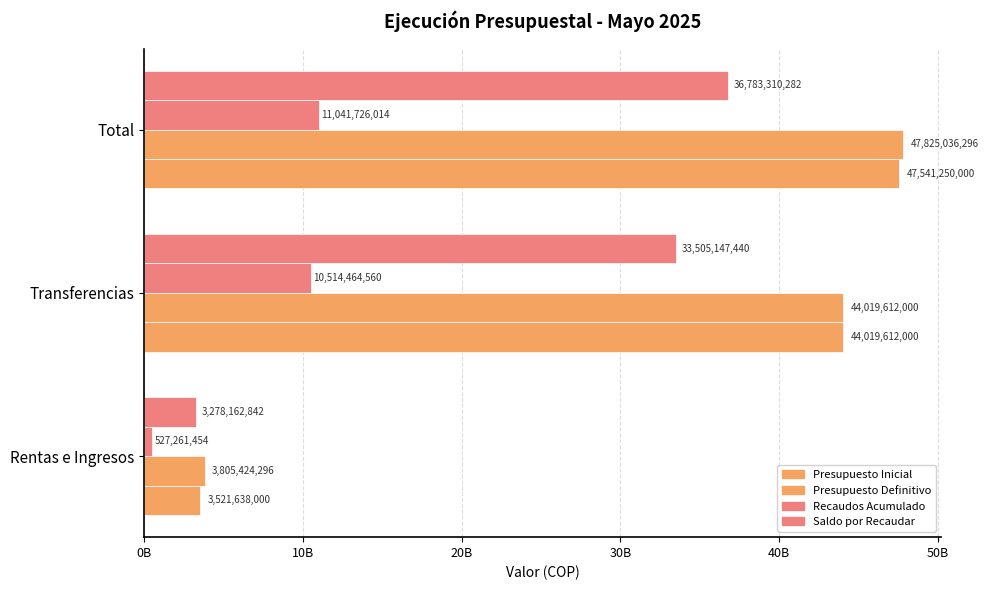

What is the difference between the second highest and minimum values in the Presupuesto Inicial series?

40497974000